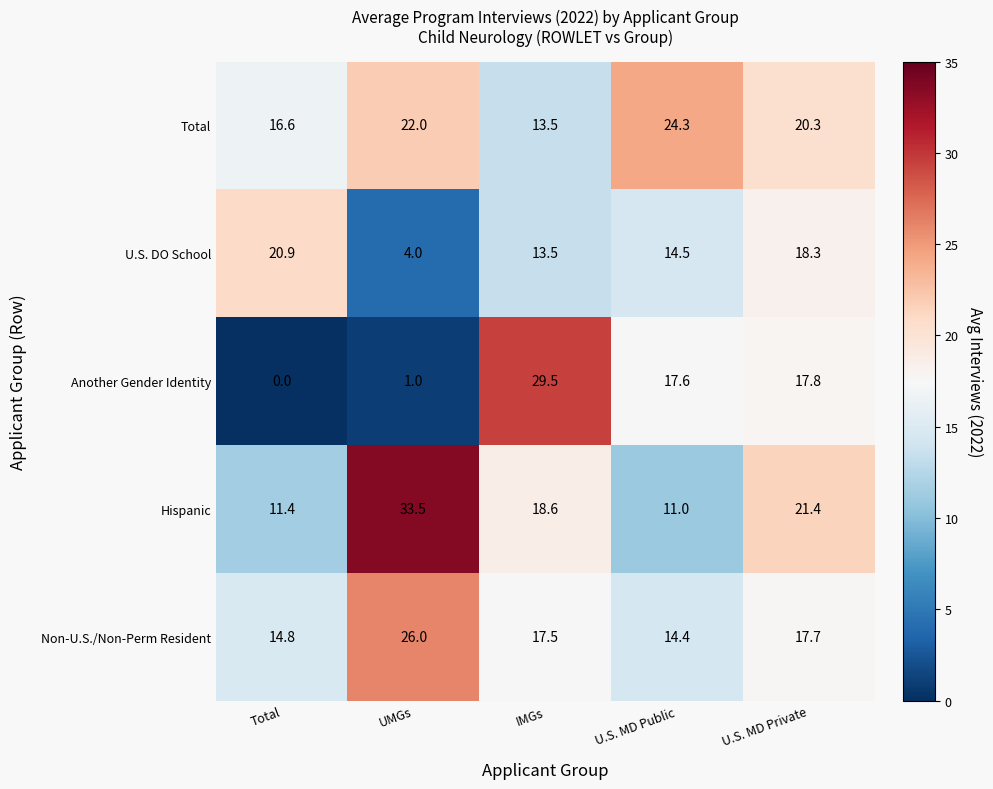

What is the difference between the second highest and minimum values in the Total series?

8.5